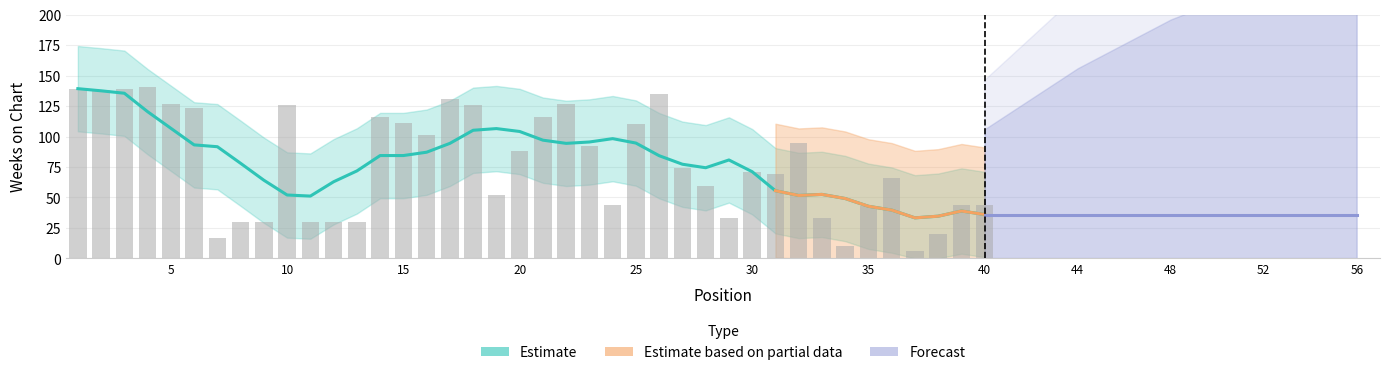

Read the value at 35, to the nearest 50.

50